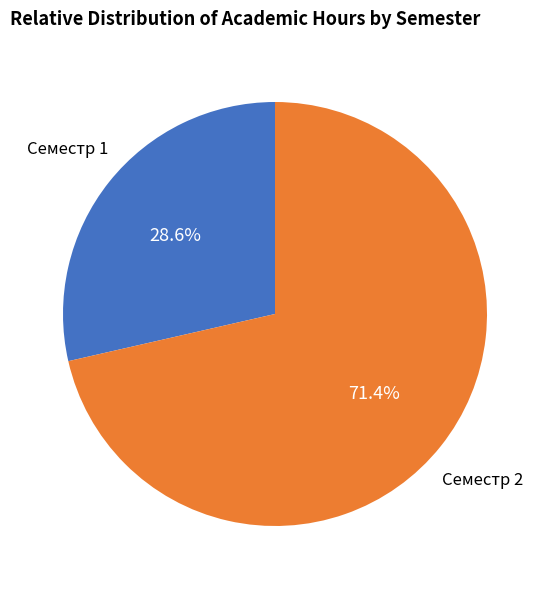

To the nearest percent, what is the difference between the largest and smallest slice percentages?

43%